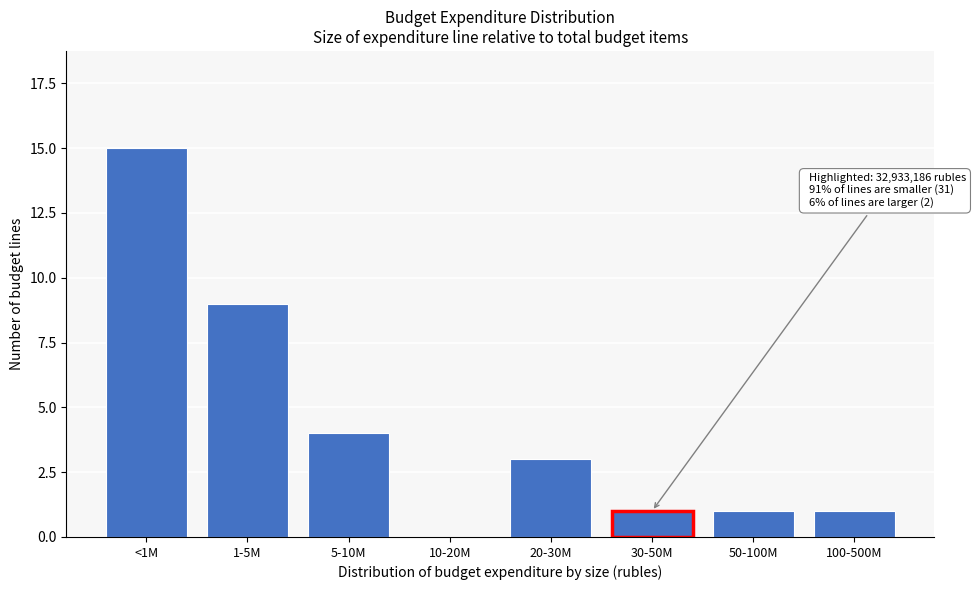

Reading right to left, what are all the values shown in this chart?

100-500M=1	50-100M=1	30-50M=1	20-30M=3	10-20M=0	5-10M=4	1-5M=9	<1M=15